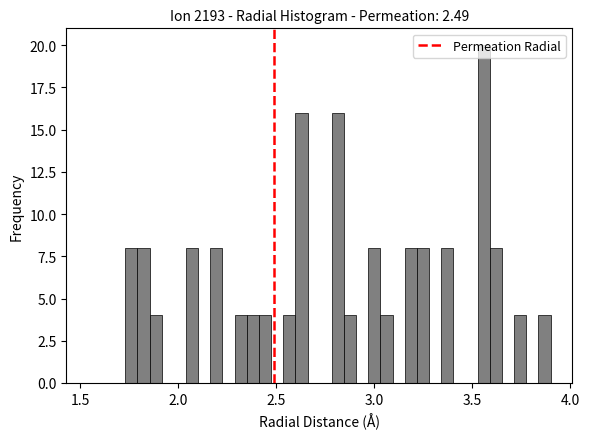

Around what value on the x-axis is the tallest bar? Give the approximate position of its centre, as read against the axis.

3.55